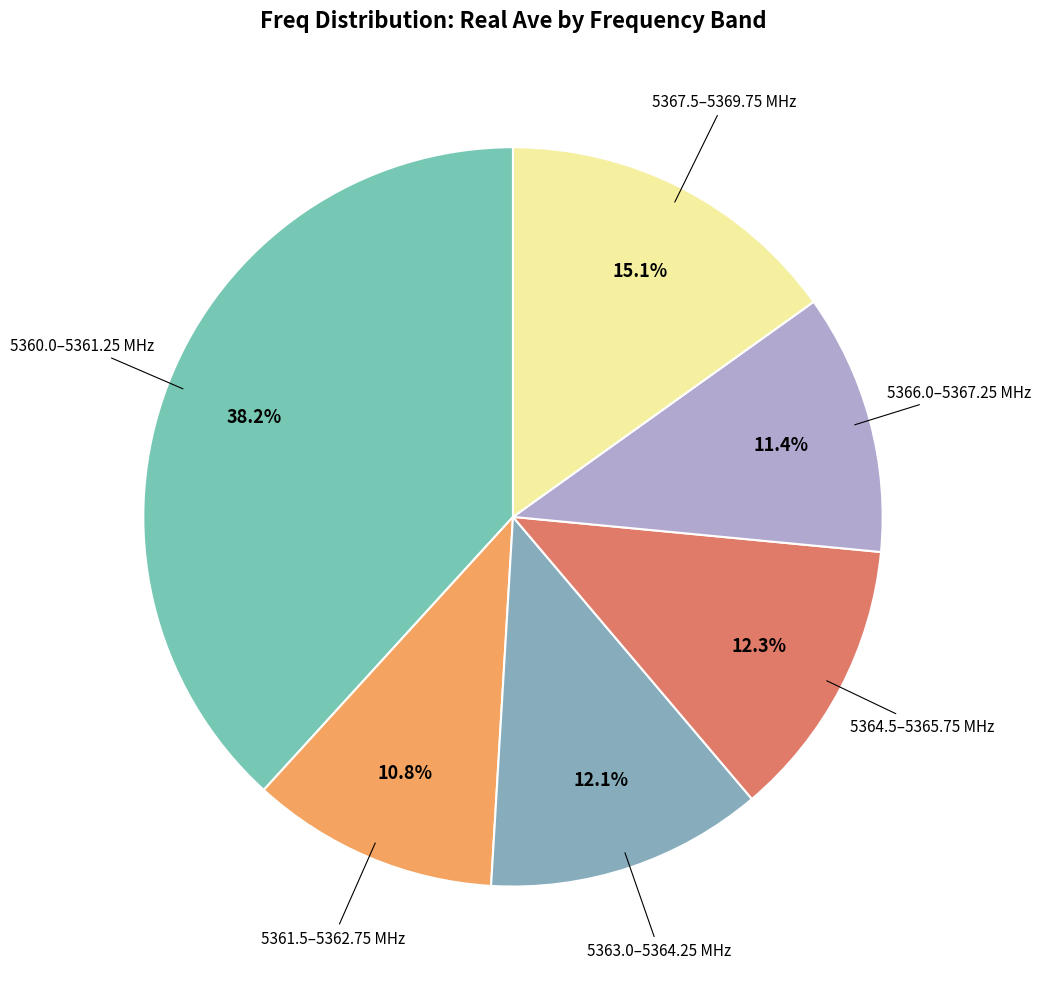

How many segments does this pie chart have?

6